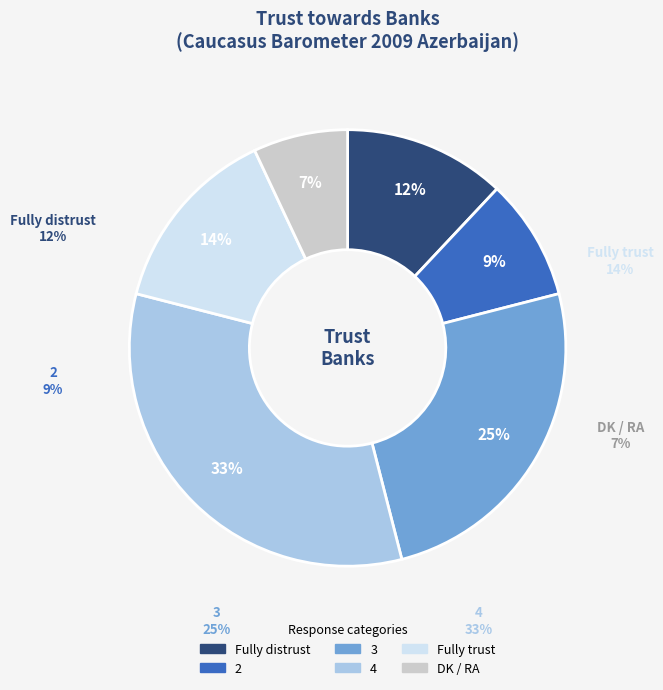

Approximately how many times larger is the value at 3 compared to DK / RA?

3.6